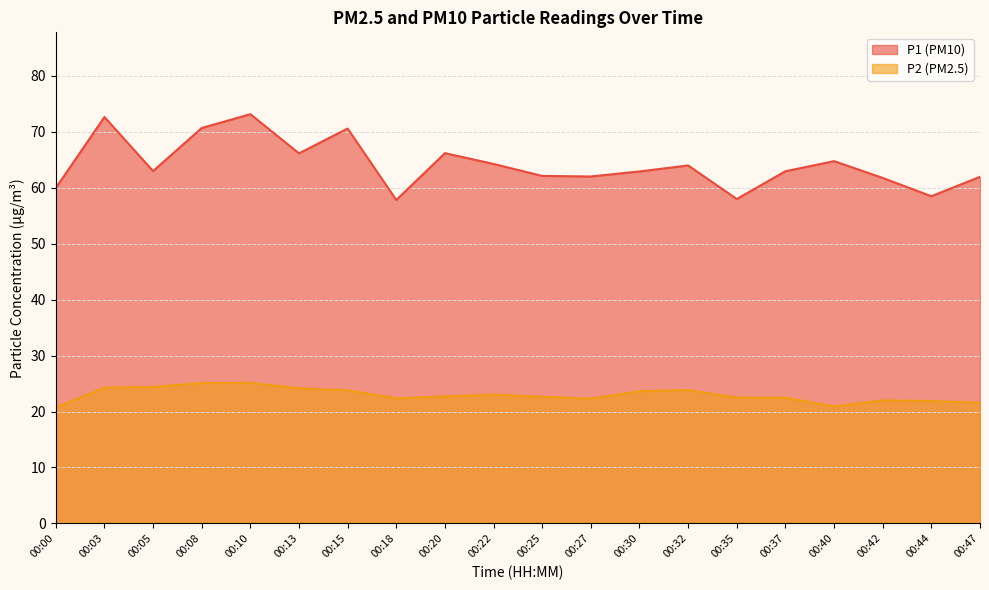

In P2, how many points are lower than both neighbors (excluding endpoints)?

3